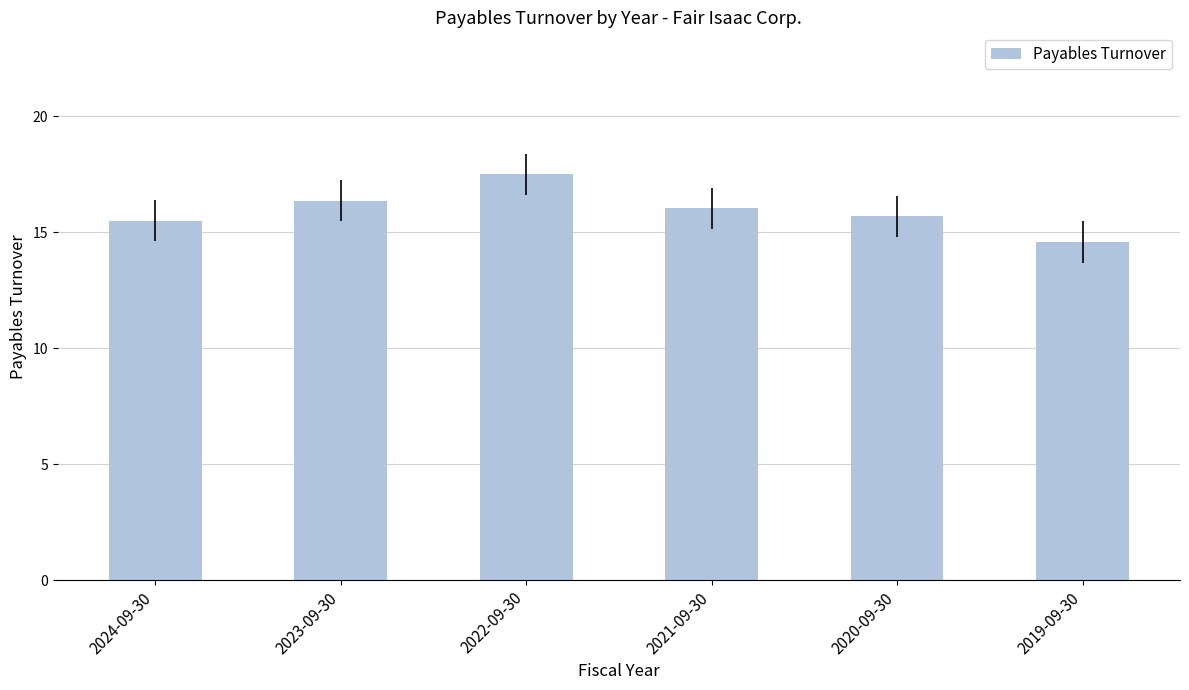

List the labels in order of value, largest first.

2022-09-30, 2023-09-30, 2021-09-30, 2020-09-30, 2024-09-30, 2019-09-30